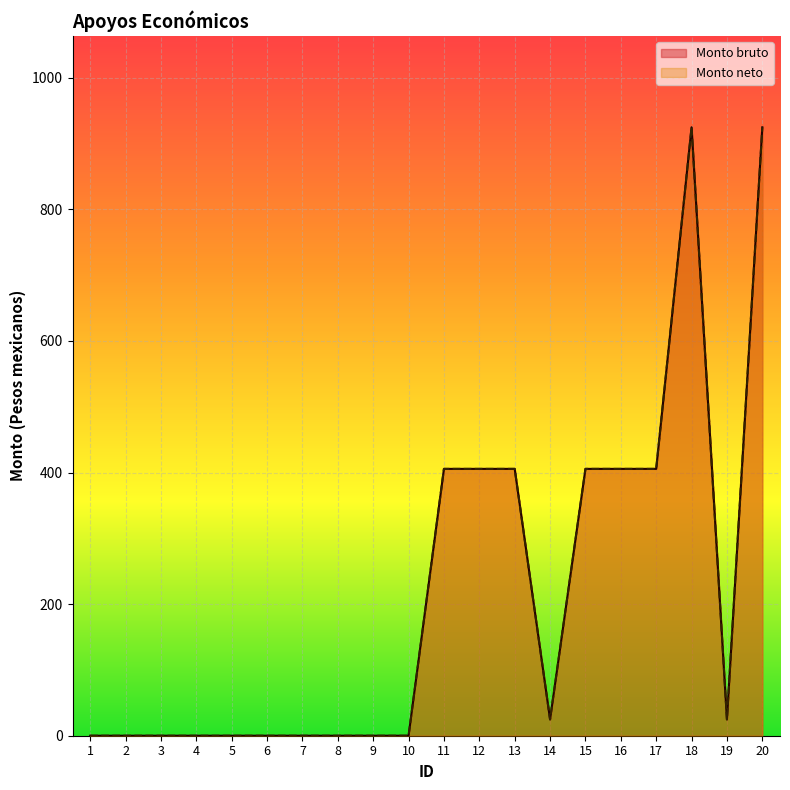

At 14, list the series in order from largest to smallest.

Monto bruto, Monto neto